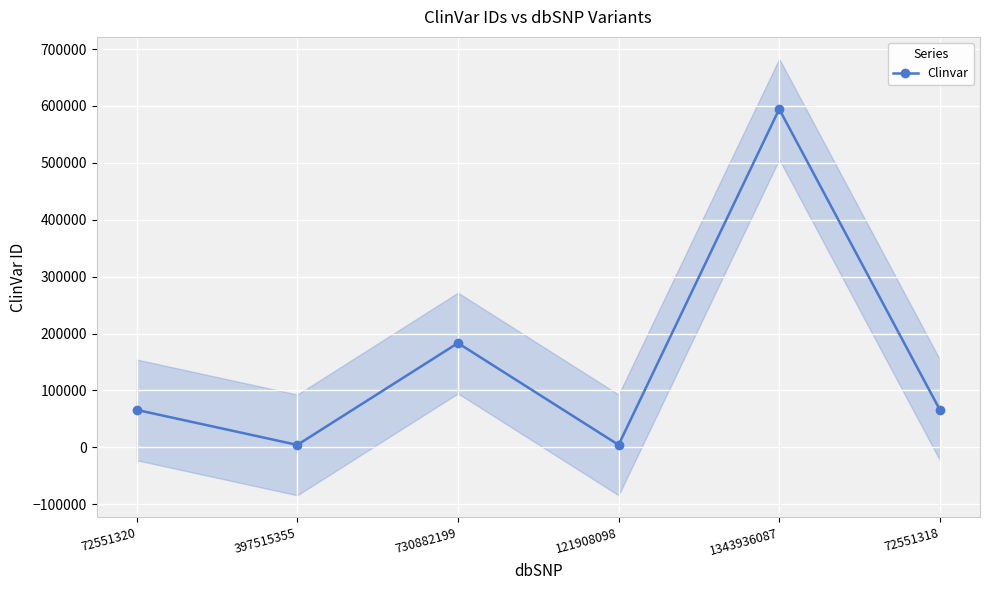

Reading left to right, extract all data points from this chart.

72551320=65827	397515355=4262	730882199=183278	121908098=4259	1343936087=594465	72551318=65902